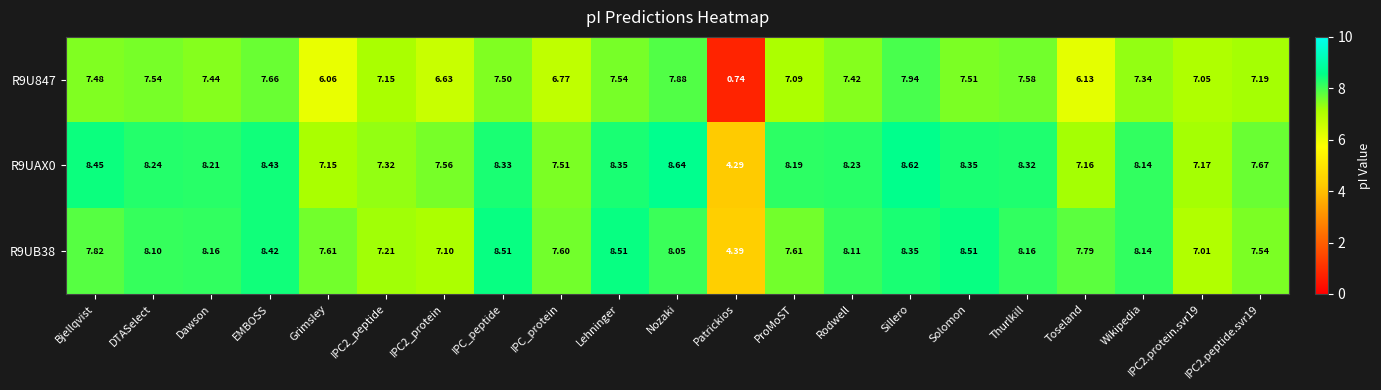

Where does the R9U847 series first go above 7?

Bjellqvist